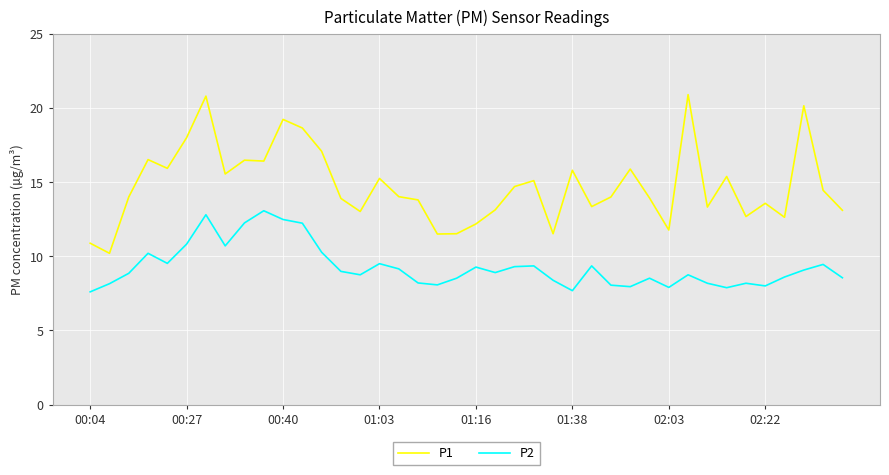

What is the difference between the maximum and minimum values in the P1 series?

10.7